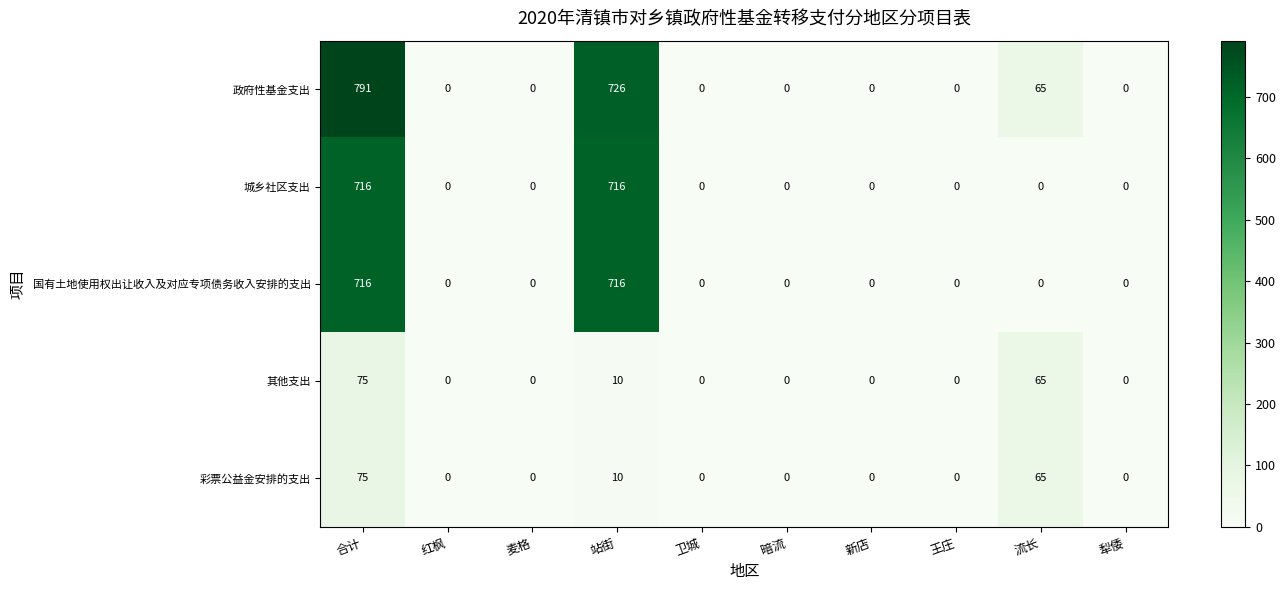

How many data points does each series have?

10